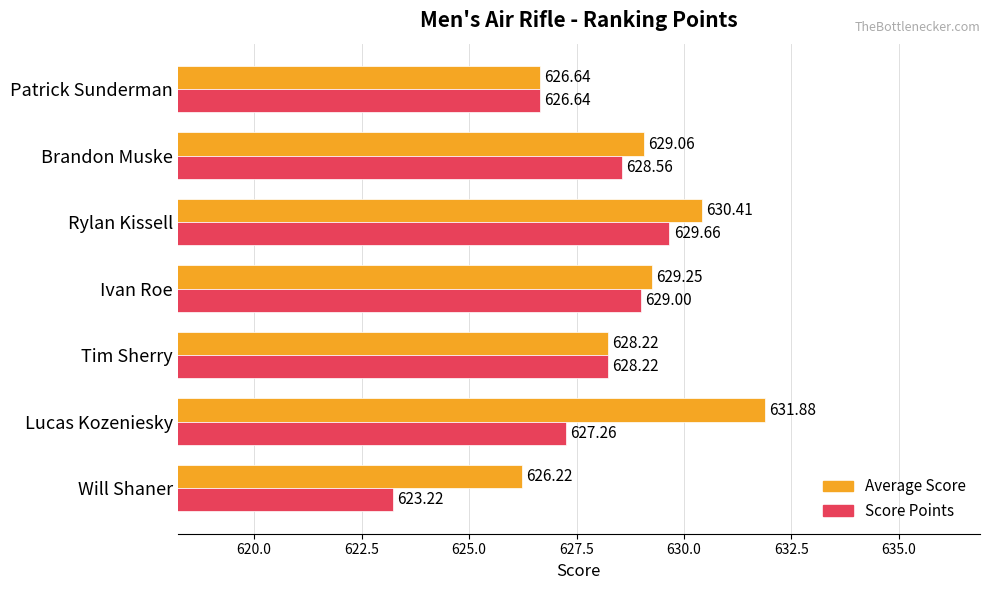

Which series has the largest total across all categories?

Average Score